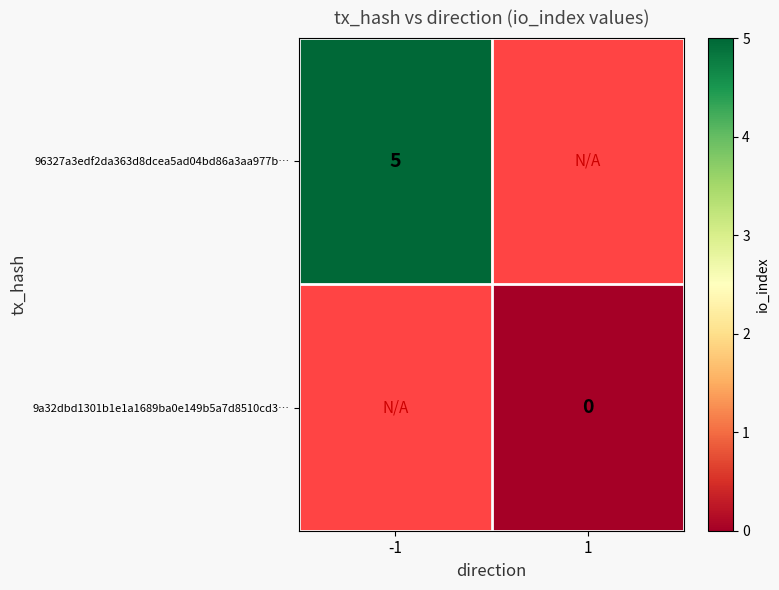

The 96327a3edf2da363d8dcea5ad04bd86a3aa977b… series shows 5 at -1. True or false?

True